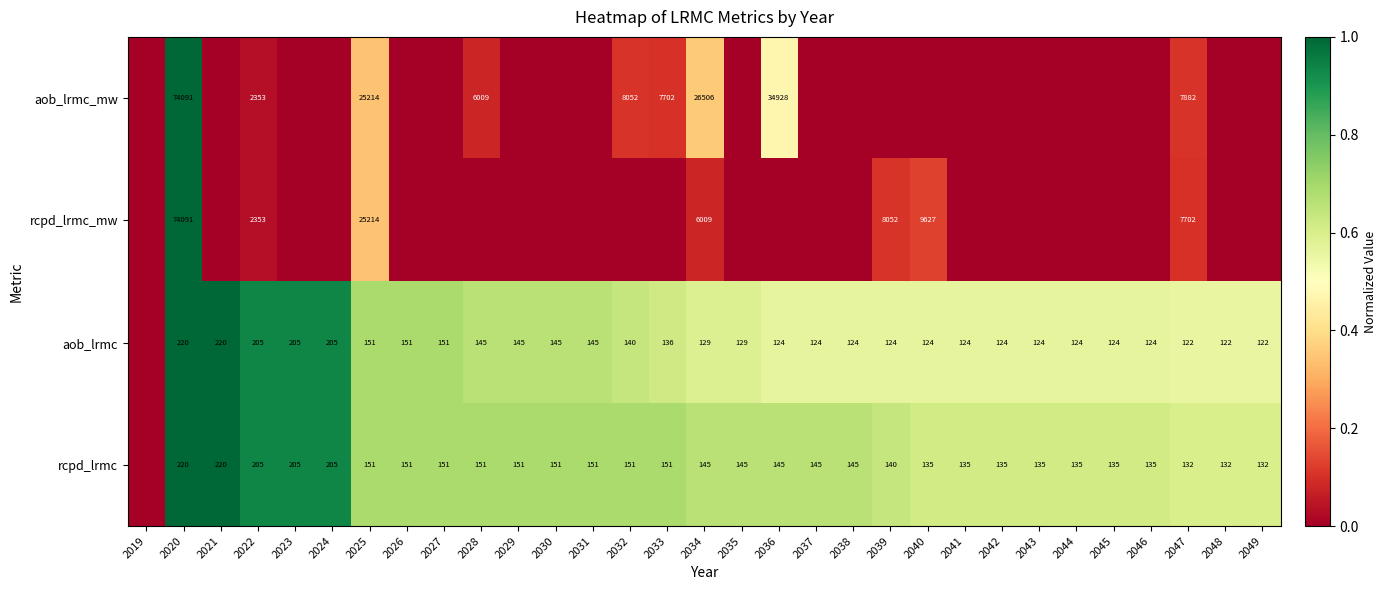

What is the sum of the aob_lrmc values at 2045 and 2021?

344